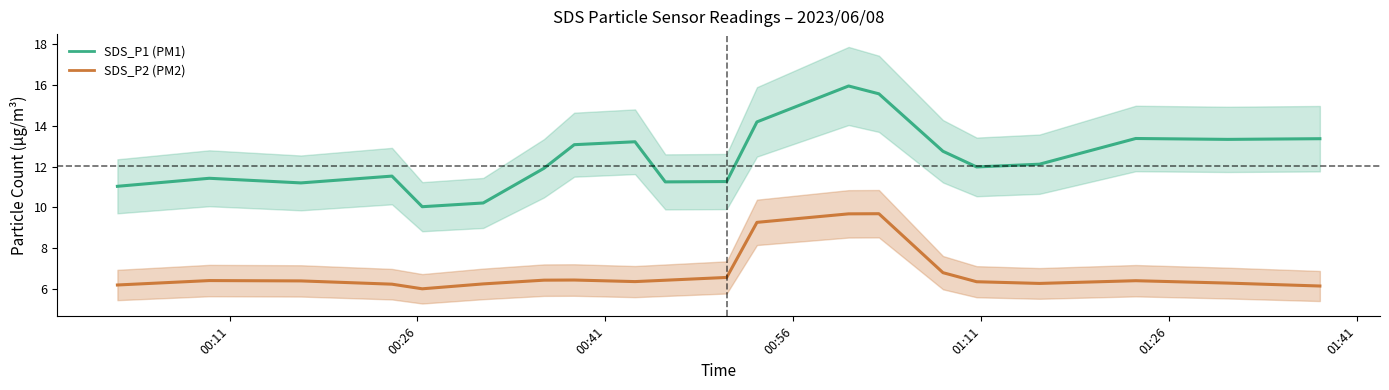

Reading left to right, what are all the values shown in this chart?

SDS_P1: 11.0	11.4	11.2	11.5	10.0	10.2	11.9	13.1	13.2	11.2	11.3	14.2	15.9	15.6	12.8	12.0	12.1	13.4	13.3	13.4
SDS_P2: 6.2	6.4	6.4	6.2	6.0	6.2	6.4	6.4	6.4	6.4	6.6	9.3	9.7	9.7	6.8	6.4	6.3	6.4	6.3	6.1